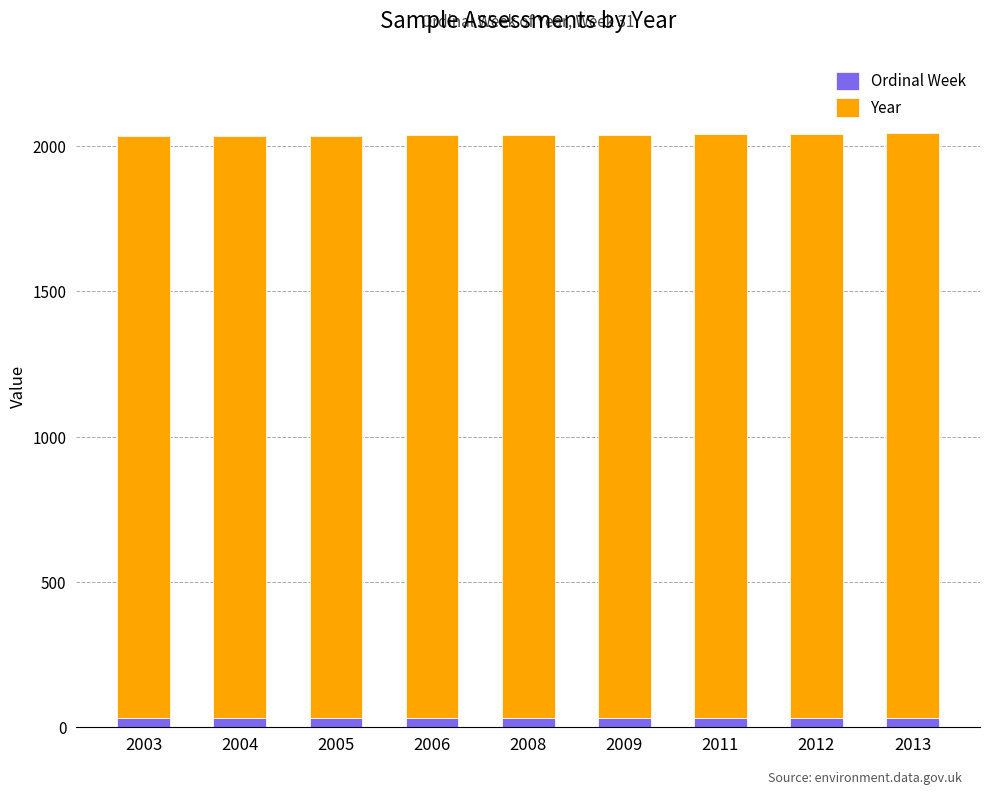

How many bars are there in total?

9